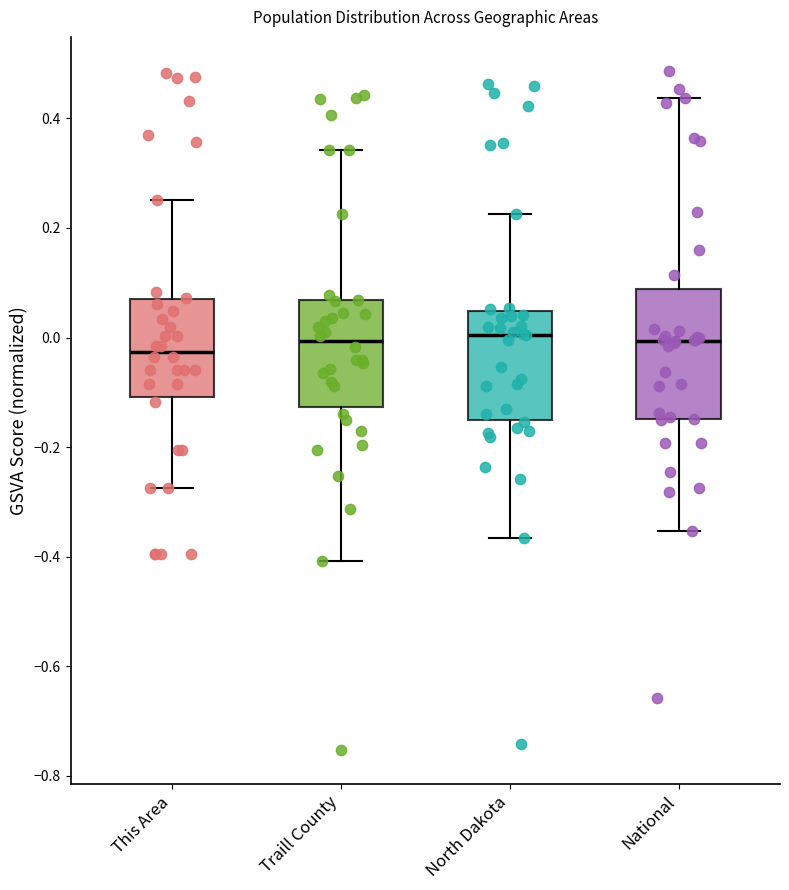

Reading left to right, transcribe this box plot: for each box, give where its median line is, the range the box spans, and where its two whiskers end, as read against the y-axis. The values are not printed on the chart, so give them approximately, as read against the axis.

This Area: median -0.02, box -0.10 to 0.06, whiskers -0.28 to 0.26
Traill County: median 0.00, box -0.12 to 0.06, whiskers -0.40 to 0.34
North Dakota: median 0.00, box -0.14 to 0.04, whiskers -0.36 to 0.22
National: median 0.00, box -0.14 to 0.08, whiskers -0.36 to 0.44